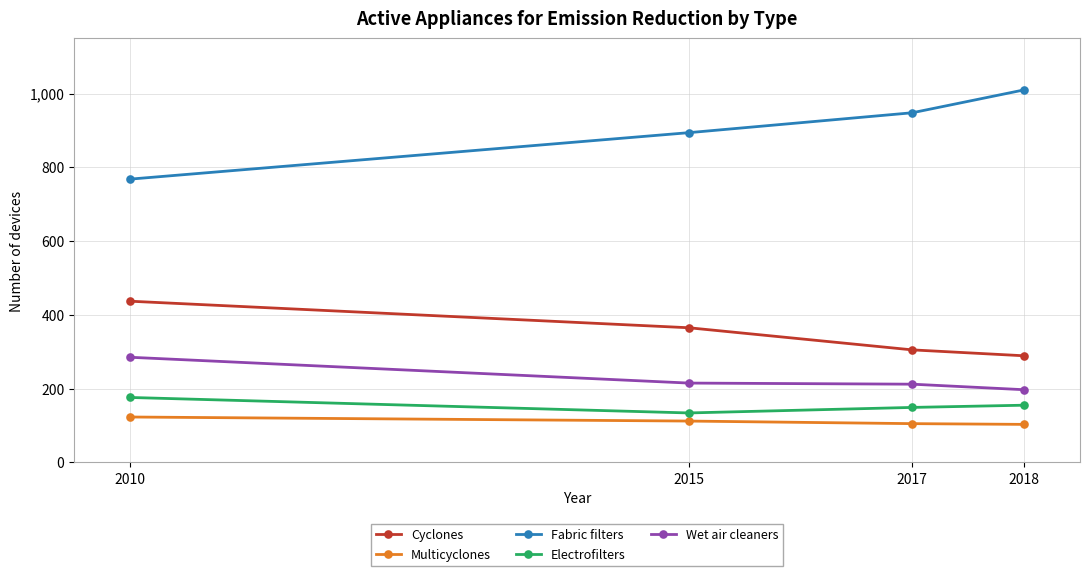

What is the difference between the maximum and minimum values in the Fabric filters series?

242